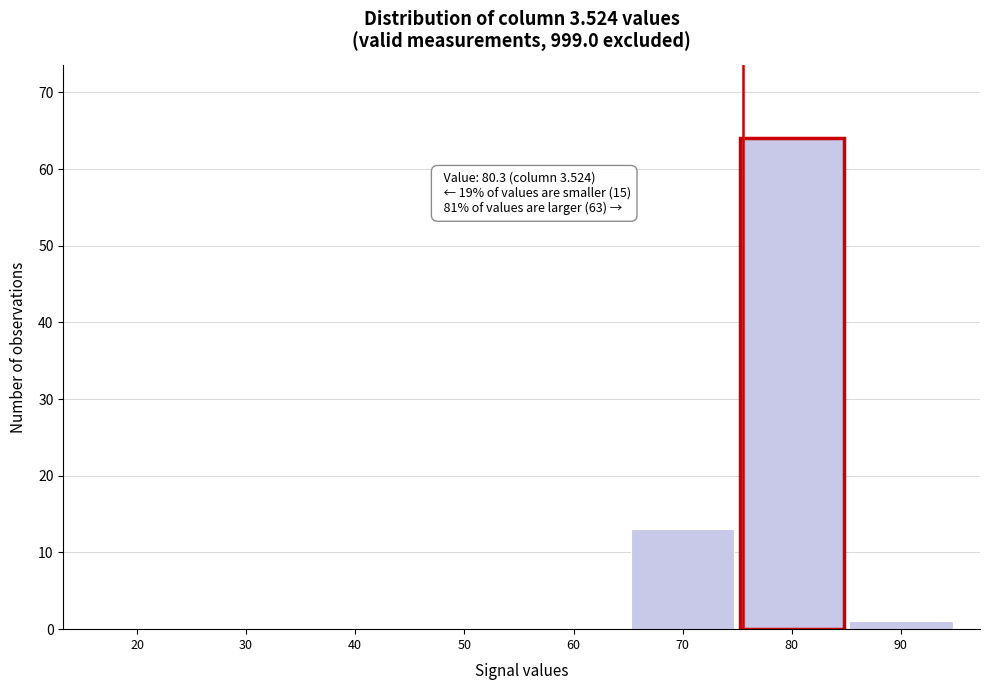

Reading left to right, transcribe all the data shown in this chart.

20=0	30=0	40=0	50=0	60=0	70=13	80=64	90=1